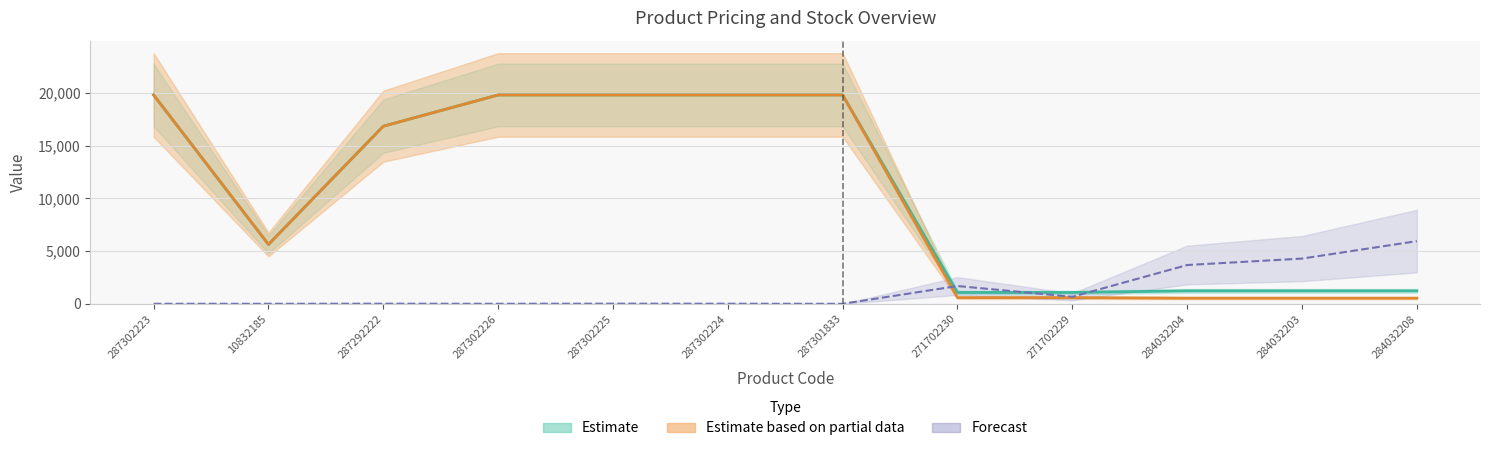

Is it true that Залишок equals 12.2 at 287302225?

True